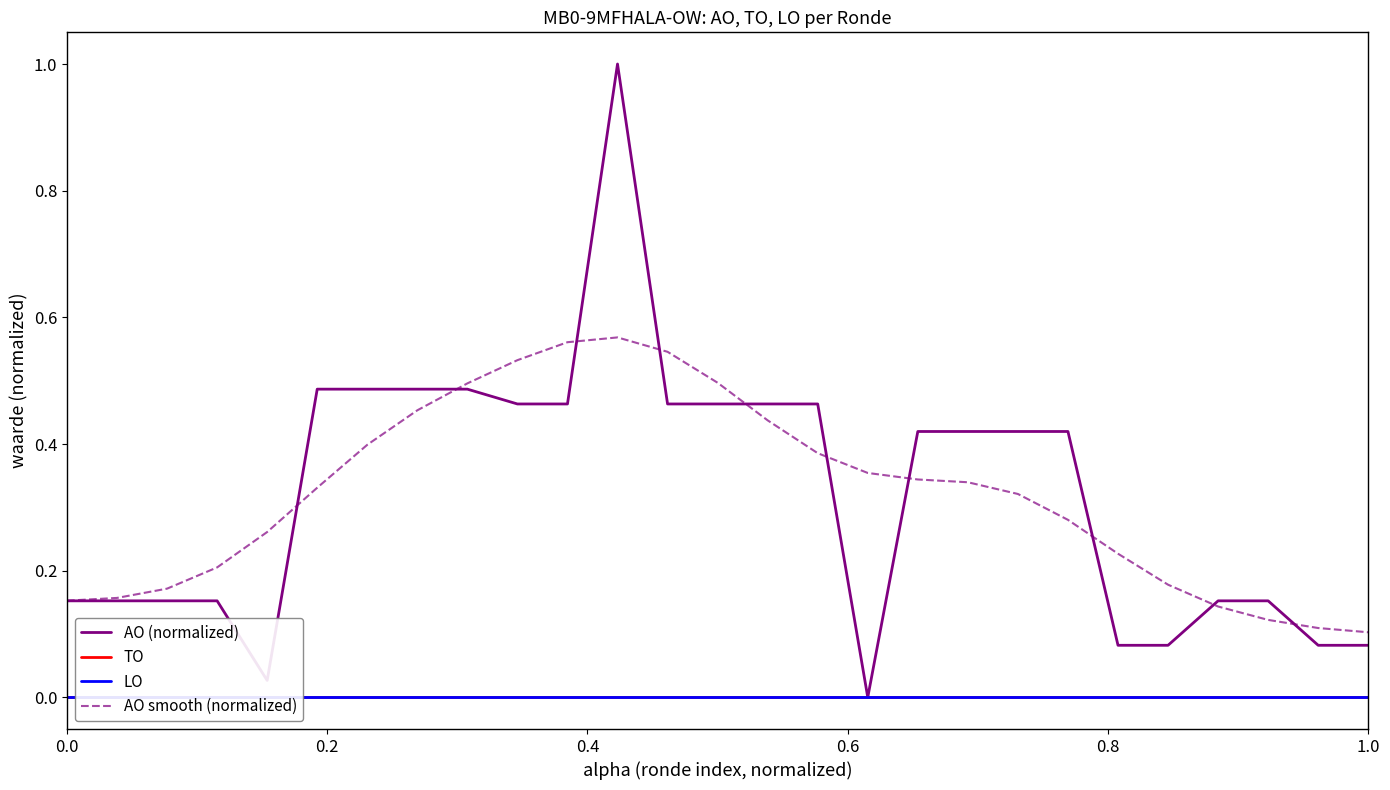

What is the difference between the maximum and minimum values in the AO (normalized) series?

1.0